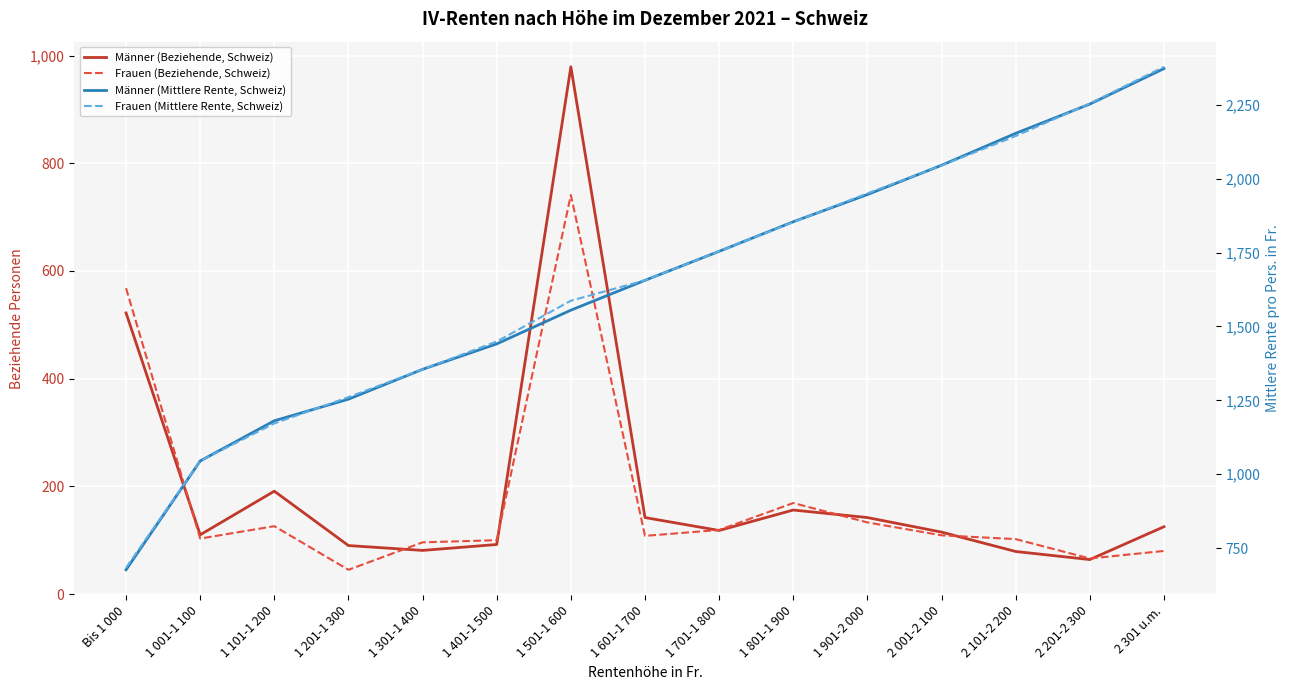

Reading right to left, what are all the values shown in this chart?

Männer (Beziehende, Schweiz): 2 301 u.m.=125	2 201-2 300=64	2 101-2 200=79	2 001-2 100=115	1 901-2 000=142	1 801-1 900=156	1 701-1 800=118	1 601-1 700=142	1 501-1 600=979	1 401-1 500=92	1 301-1 400=81	1 201-1 300=90	1 101-1 200=191	1 001-1 100=110	Bis 1 000=522
Frauen (Beziehende, Schweiz): 2 301 u.m.=80	2 201-2 300=66	2 101-2 200=102	2 001-2 100=109	1 901-2 000=133	1 801-1 900=169	1 701-1 800=119	1 601-1 700=108	1 501-1 600=741	1 401-1 500=100	1 301-1 400=96	1 201-1 300=45	1 101-1 200=126	1 001-1 100=103	Bis 1 000=568
Männer (Mittlere Rente, Schweiz): 2 301 u.m.=2372	2 201-2 300=2252	2 101-2 200=2153	2 001-2 100=2045	1 901-2 000=1946	1 801-1 900=1854	1 701-1 800=1754	1 601-1 700=1656	1 501-1 600=1555	1 401-1 500=1441	1 301-1 400=1355	1 201-1 300=1254	1 101-1 200=1181	1 001-1 100=1045	Bis 1 000=677
Frauen (Mittlere Rente, Schweiz): 2 301 u.m.=2378	2 201-2 300=2254	2 101-2 200=2144	2 001-2 100=2044	1 901-2 000=1950	1 801-1 900=1853	1 701-1 800=1754	1 601-1 700=1656	1 501-1 600=1587	1 401-1 500=1449	1 301-1 400=1355	1 201-1 300=1261	1 101-1 200=1172	1 001-1 100=1045	Bis 1 000=684